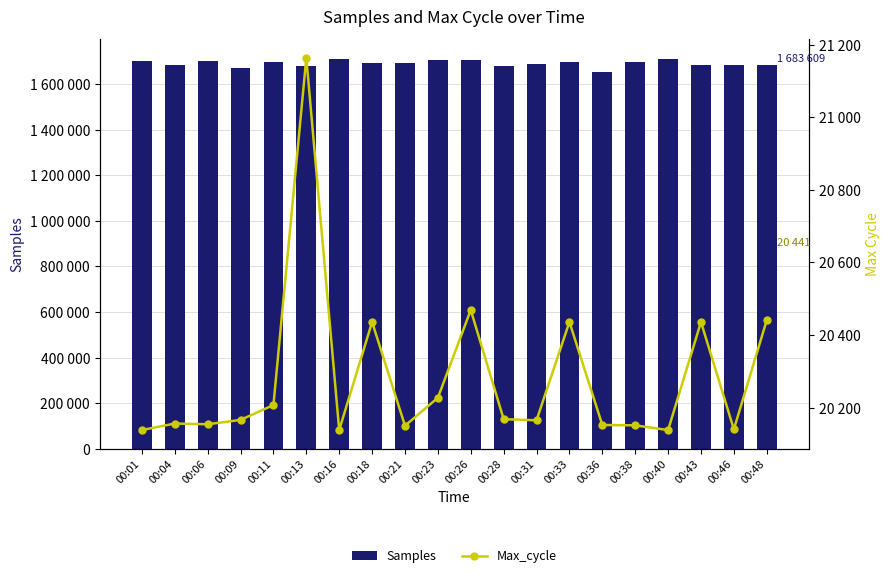

Where is Samples nearest to the value 1683246?

00:48